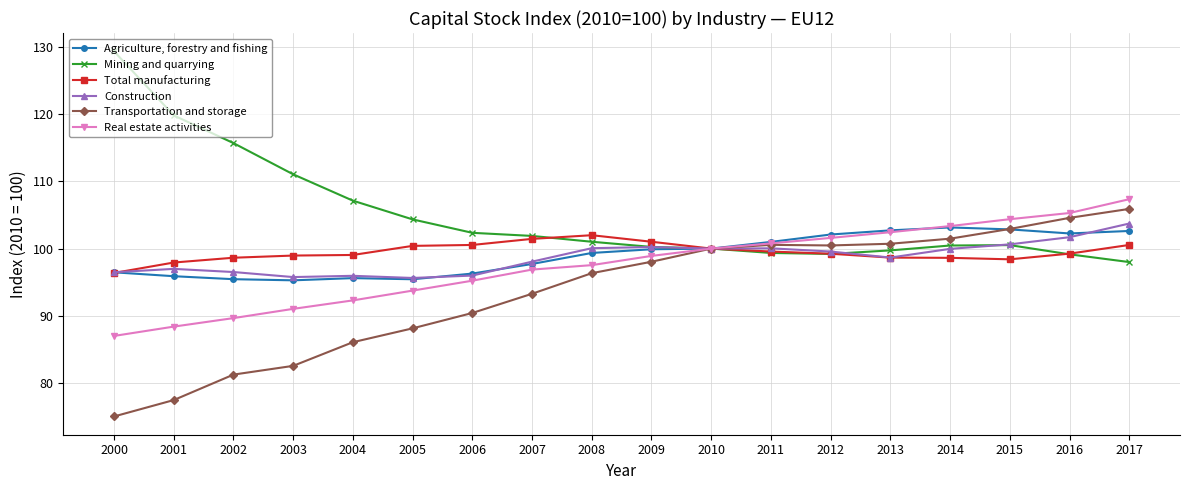

Rank the series by their maximum value, from lowest to highest.

Total manufacturing, Agriculture, forestry and fishing, Construction, Transportation and storage, Real estate activities, Mining and quarrying